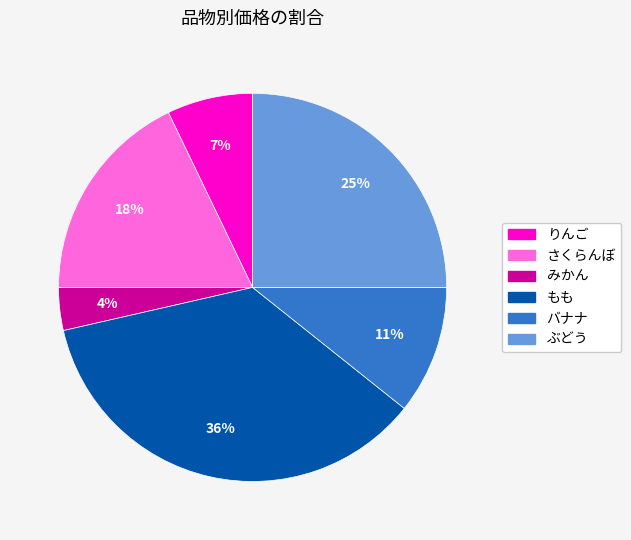

How many segments does this pie chart have?

6